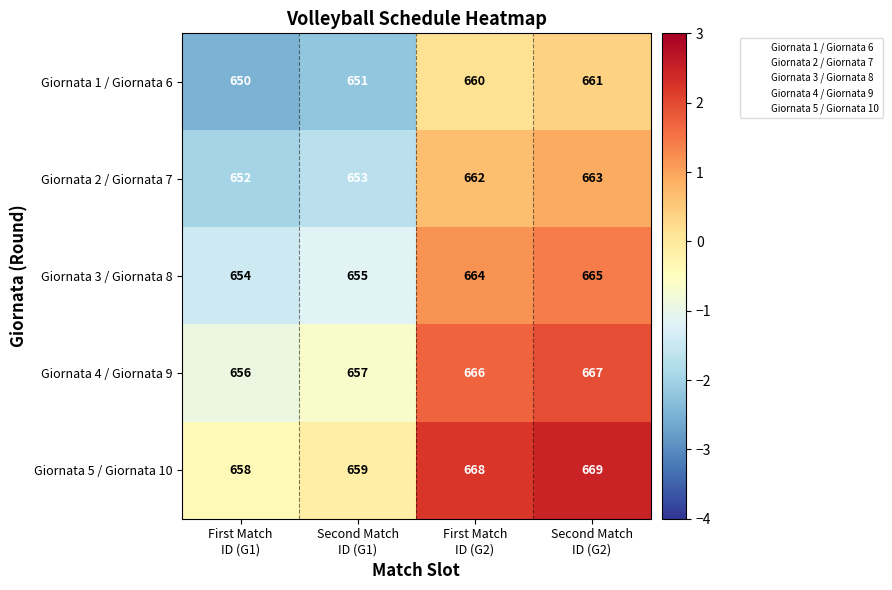

List the series in order of their overall mean, highest first.

Giornata 5 / Giornata 10, Giornata 4 / Giornata 9, Giornata 3 / Giornata 8, Giornata 2 / Giornata 7, Giornata 1 / Giornata 6